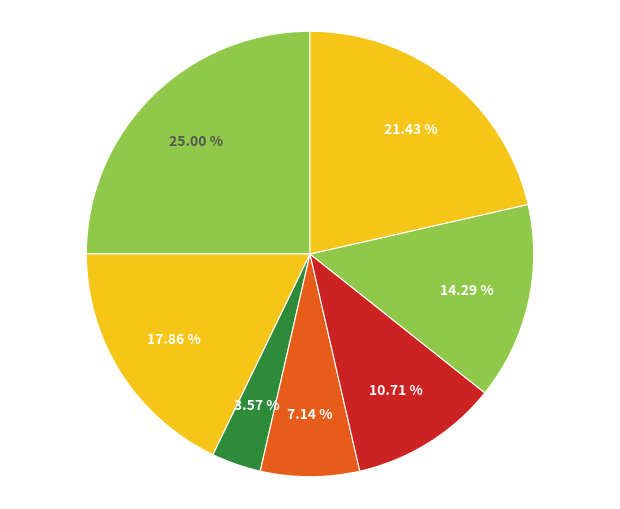

Count the number of slices in the pie.

7